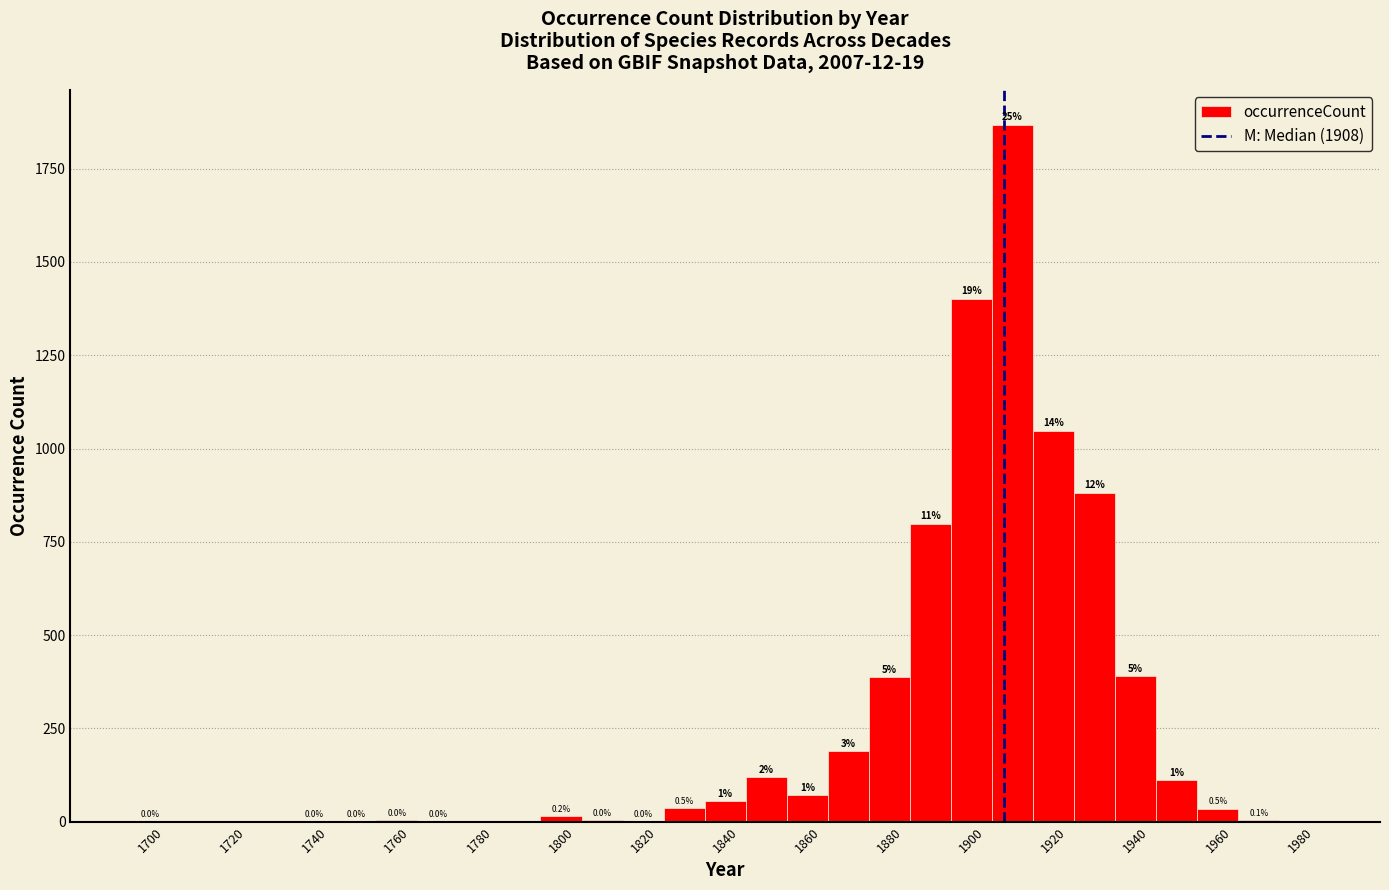

Over which range of the x-axis is the bar tallest?

1905 to 1915